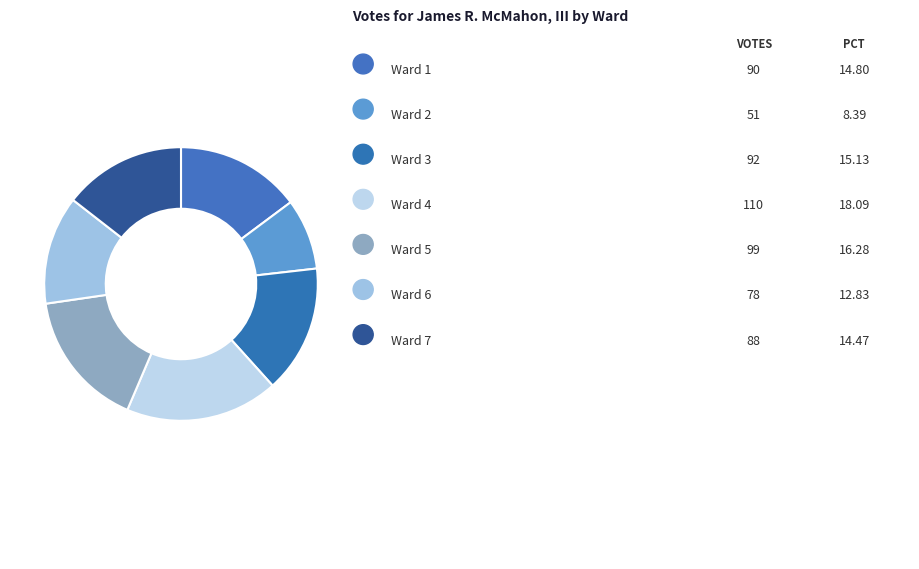

Is there any slice that represents more than half of the pie?

No